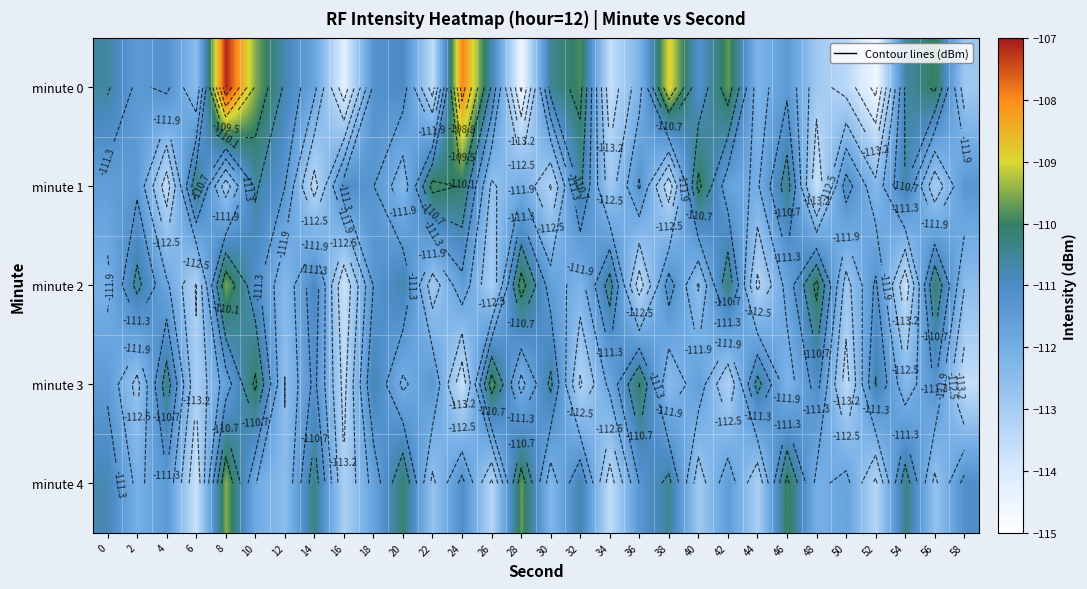

Between 6 and 56, which series saw the biggest shift?

minute 2